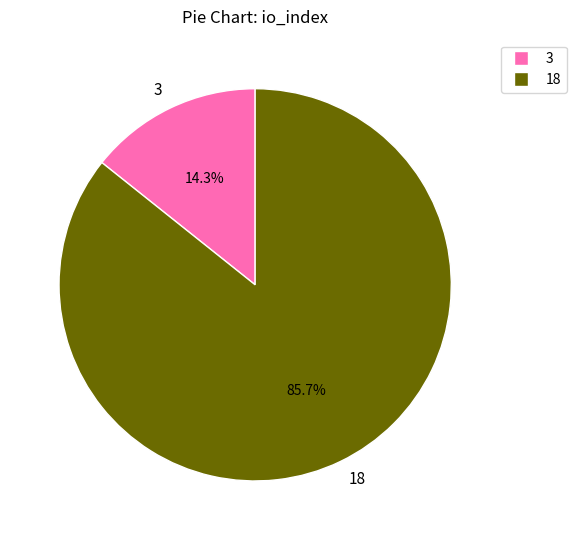

How much of the chart is everything except 3?

85.7%